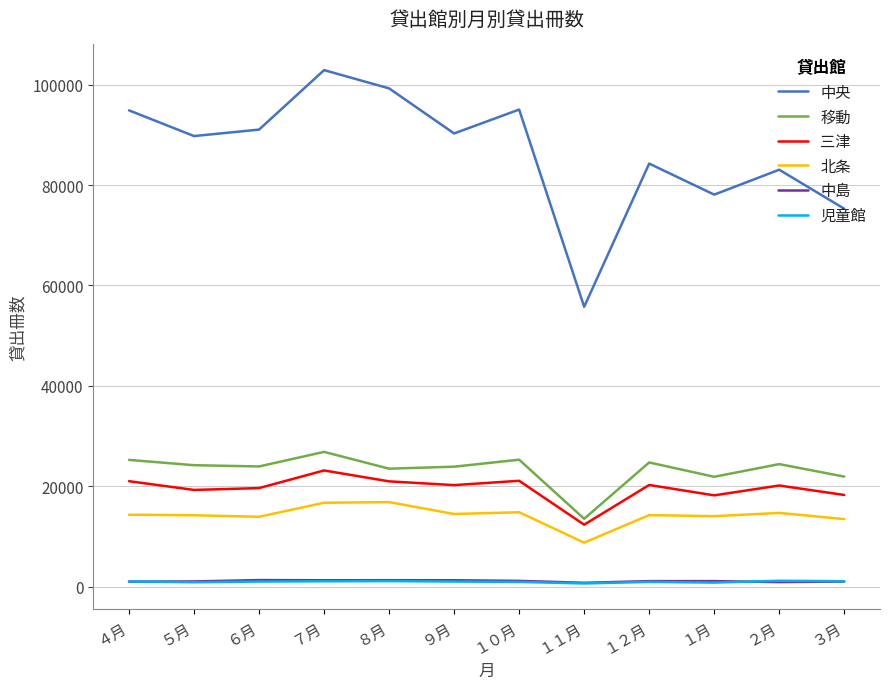

True or false: 児童館 and 中央 cross at least once.

False